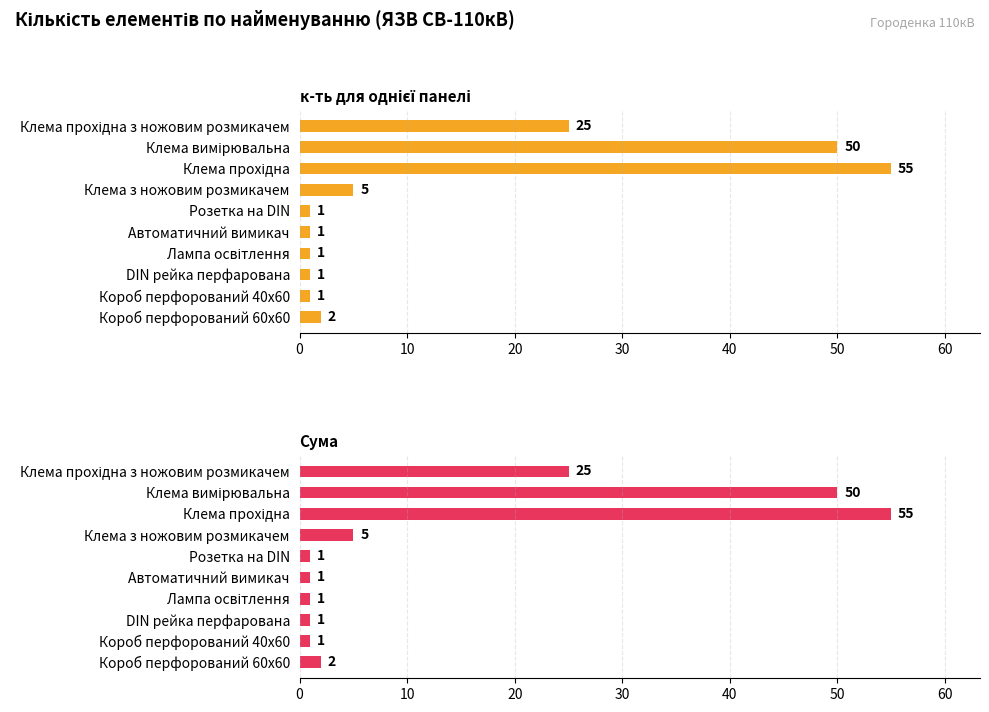

True or false: Сума has a value of 1 at Короб перфорований 40х60.

False